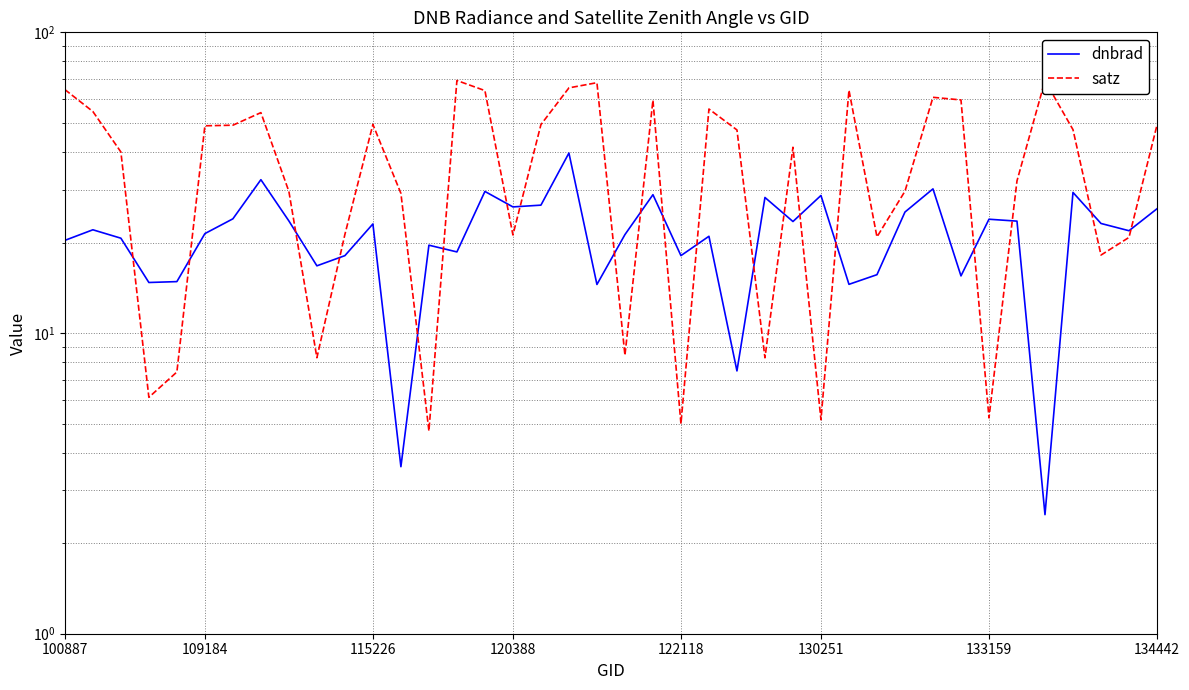

Which series changed the most between 21 and 34?

satz